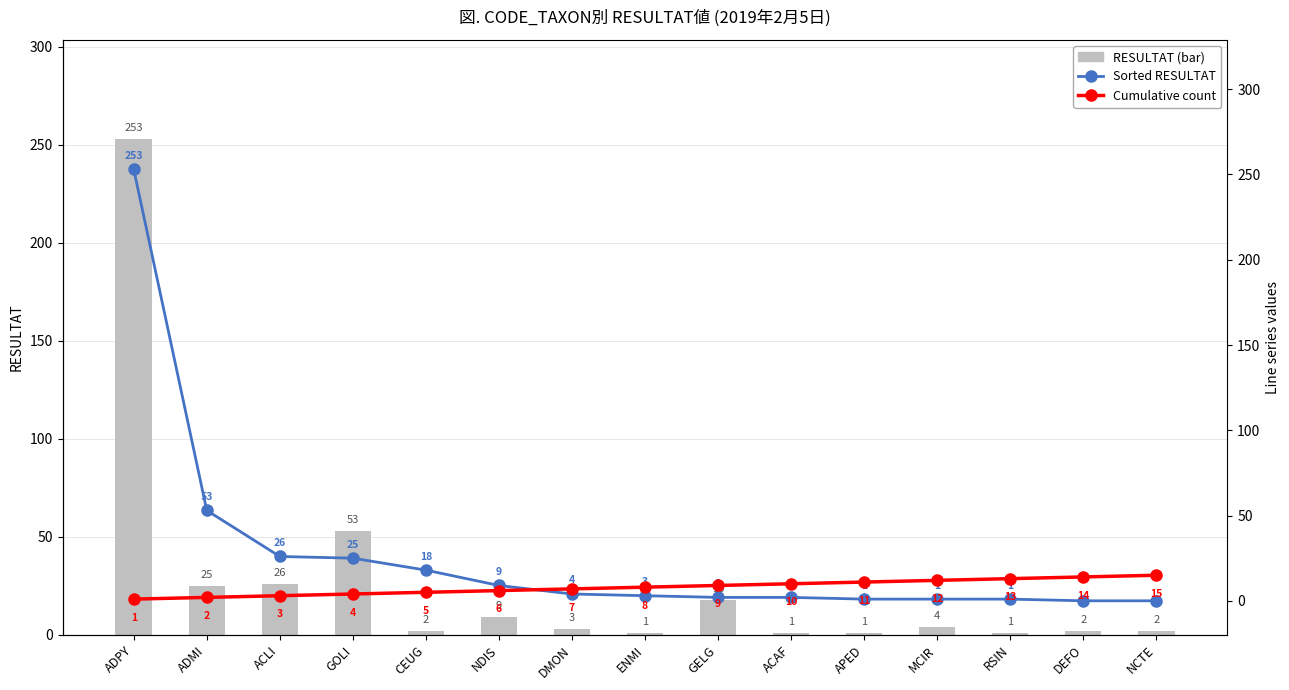

What is the difference between the maximum and second lowest values in the RESULTAT (bar) series?

252